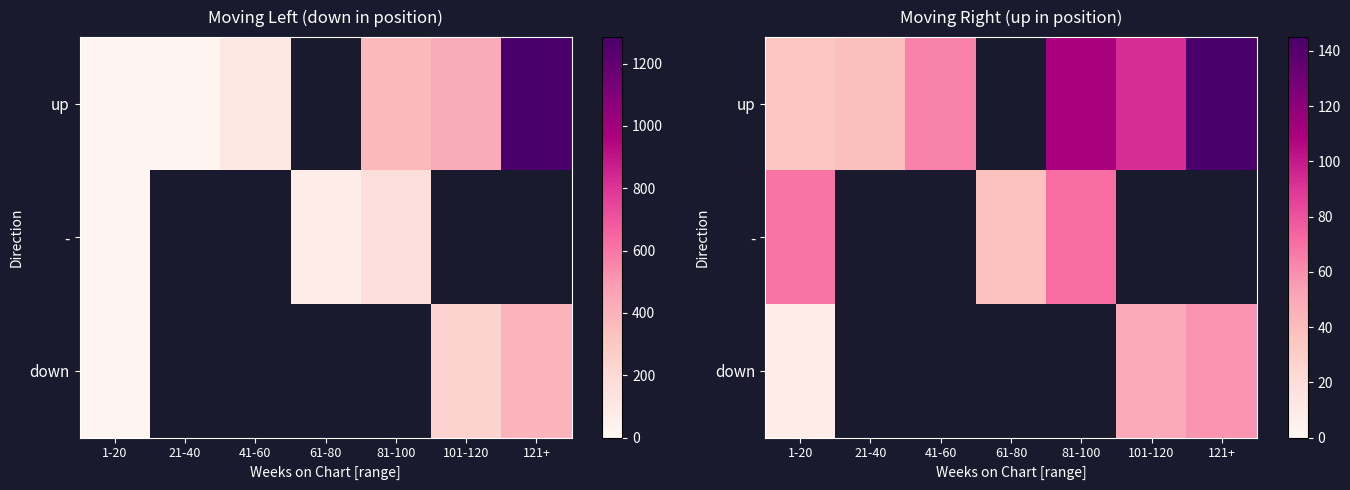

Which has a higher value, 101-120 or 1-20?

101-120